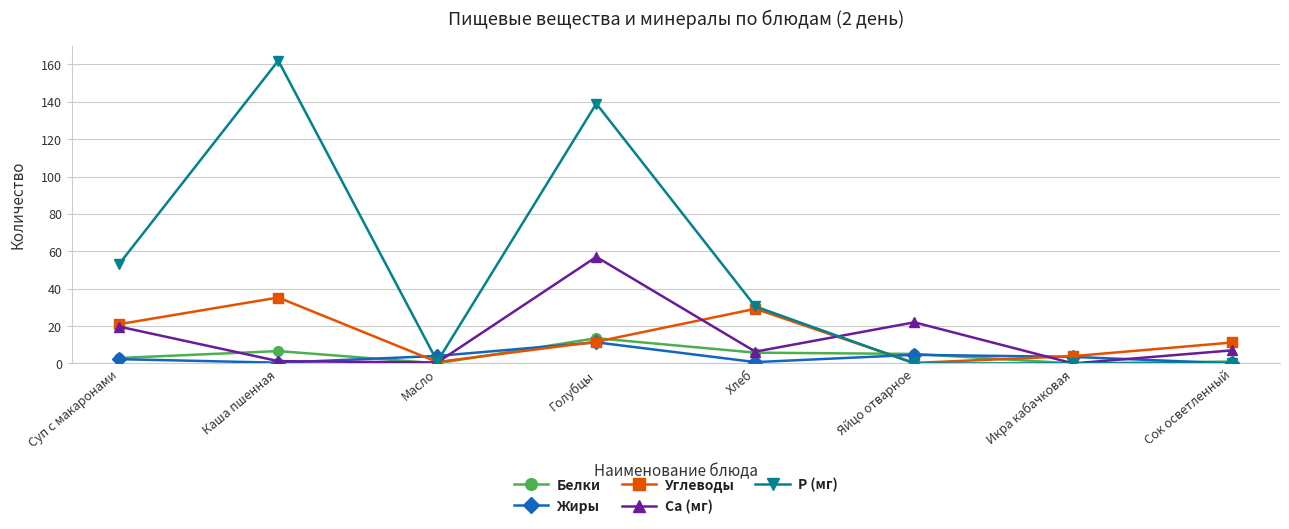

Read the Углеводы value at Голубцы.

11.6